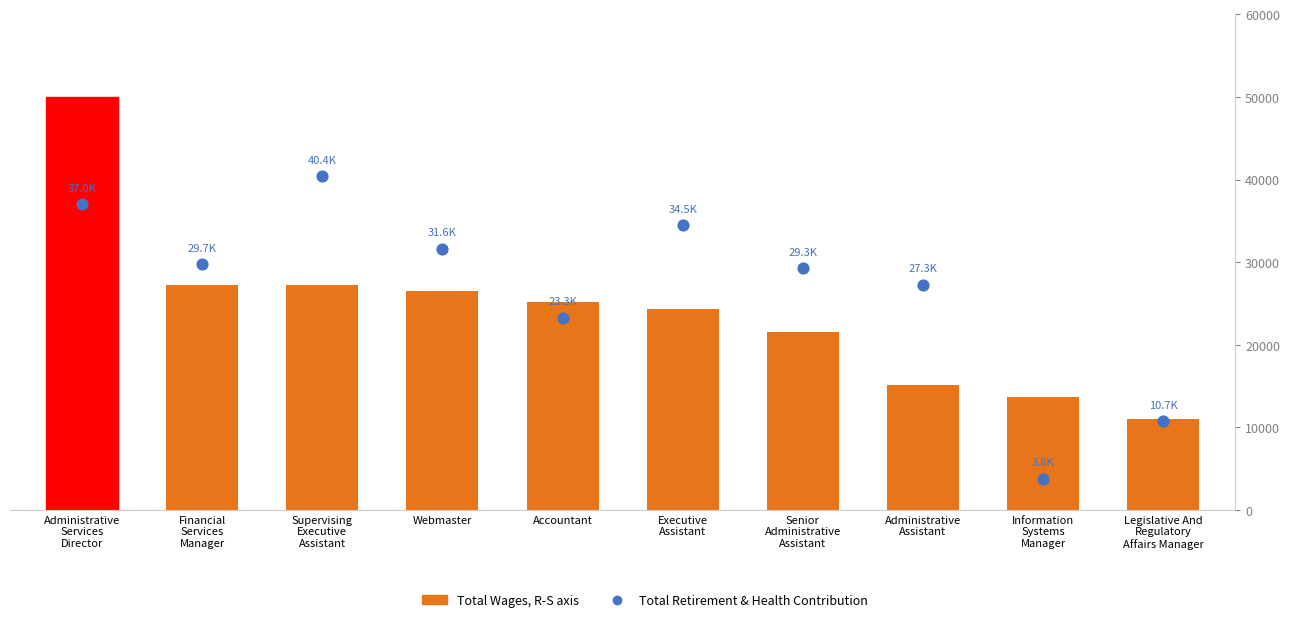

At which category is the sum across all series the highest?

Administrative
Services
Director